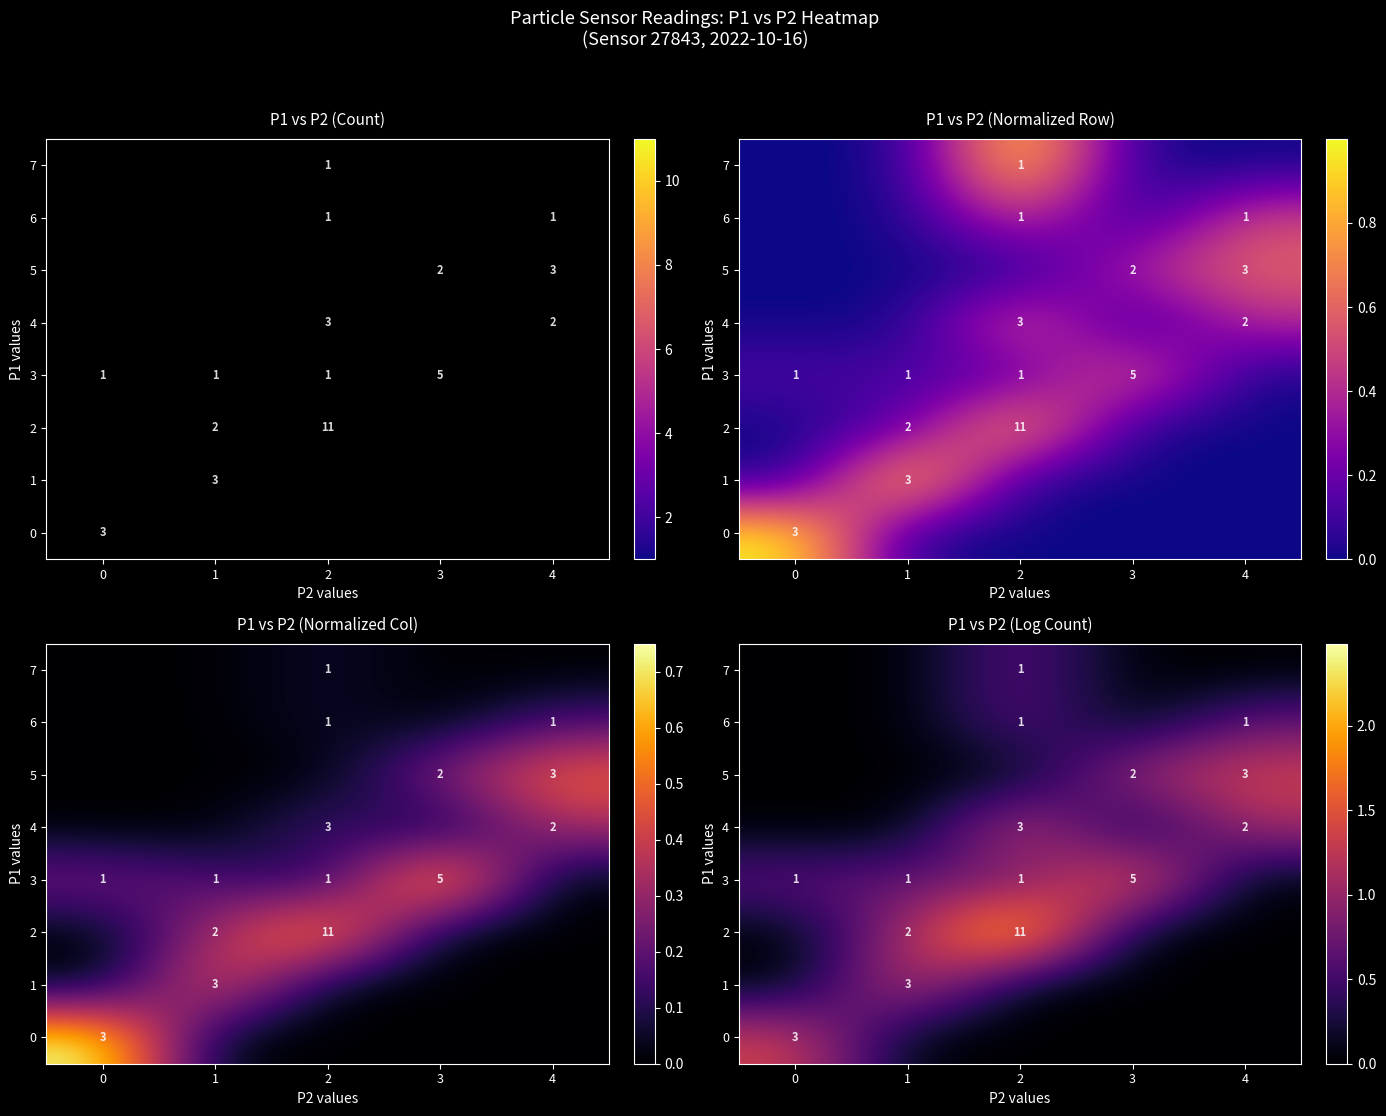

What is the spread (max minus min) of values at 2?

2.5